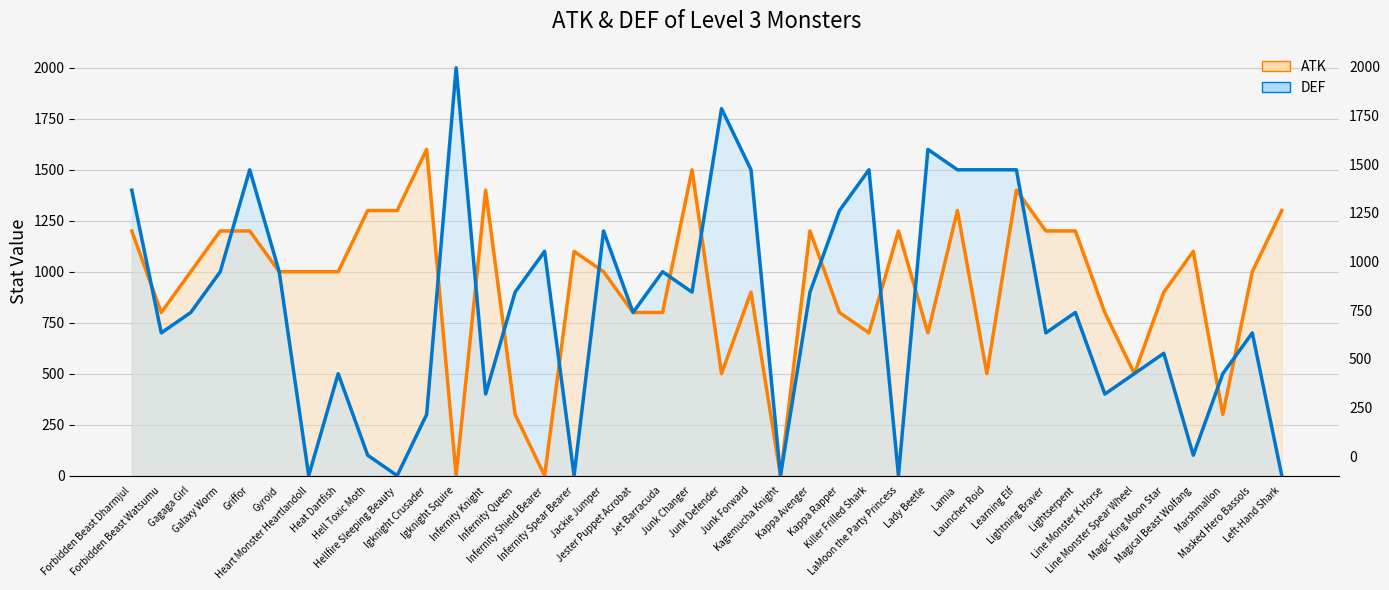

At which category does ATK reach its first local peak?

Igknight Crusader